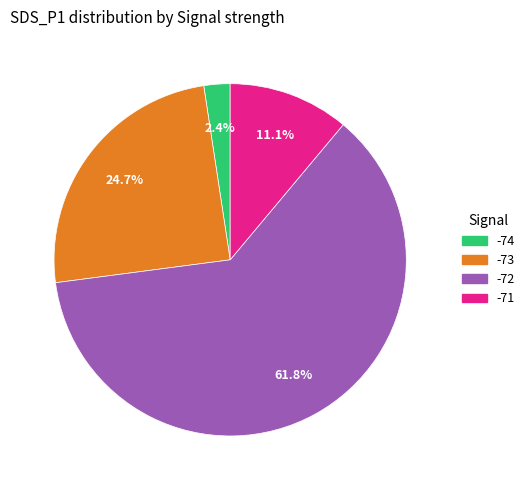

Is there a majority slice in this chart?

Yes